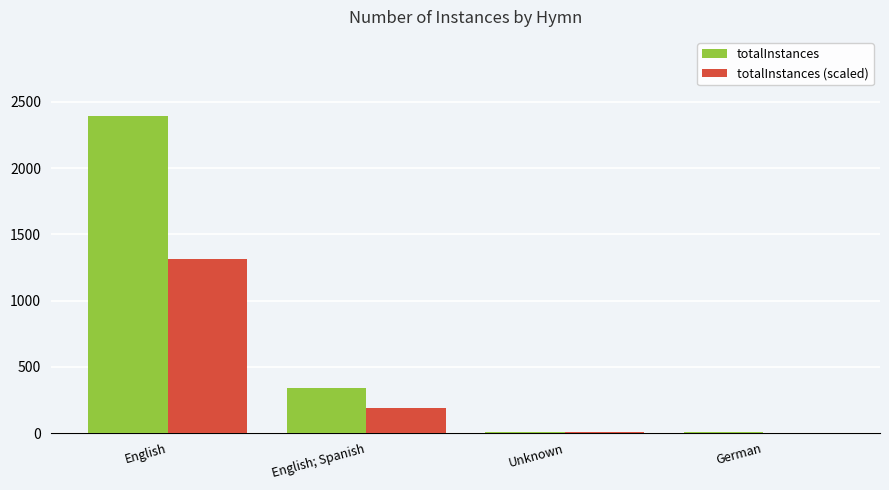

Are the bars grouped side by side (vs. stacked)?

Yes